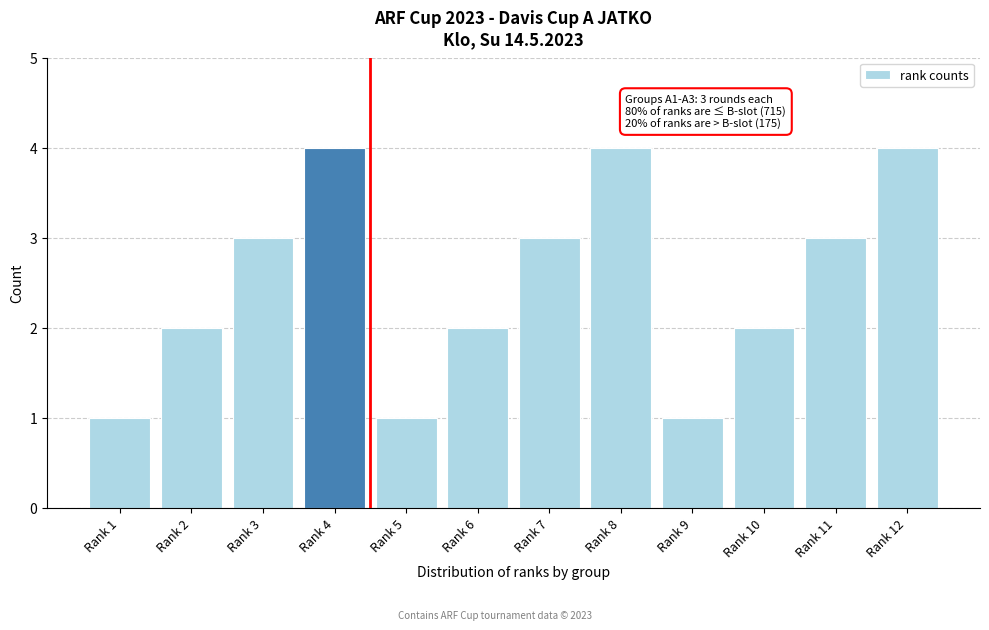

Reading left to right, extract all data points from this chart.

Rank 1=1	Rank 2=2	Rank 3=3	Rank 4=4	Rank 5=1	Rank 6=2	Rank 7=3	Rank 8=4	Rank 9=1	Rank 10=2	Rank 11=3	Rank 12=4